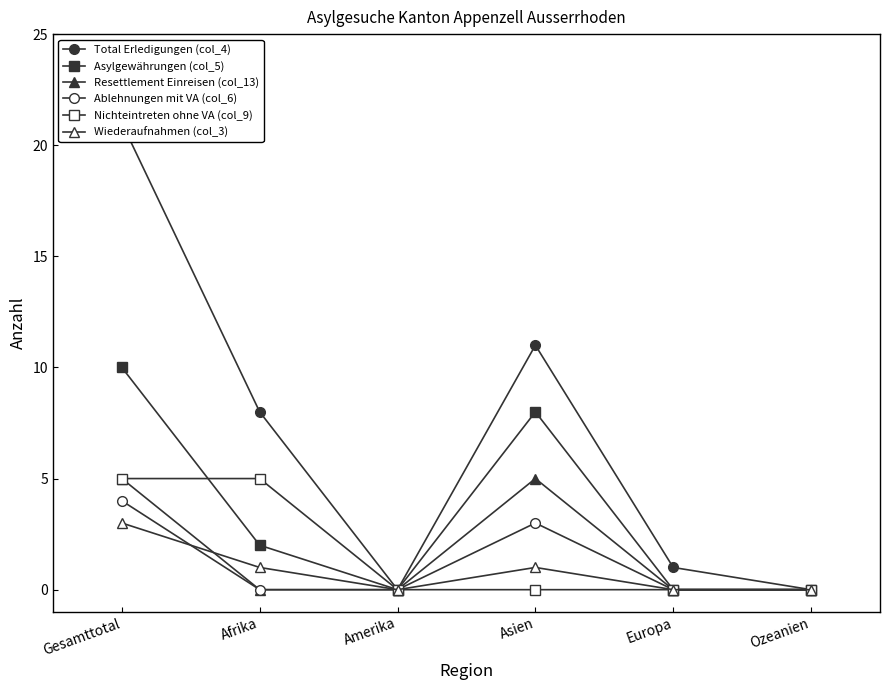

How many data points does each series have?

6